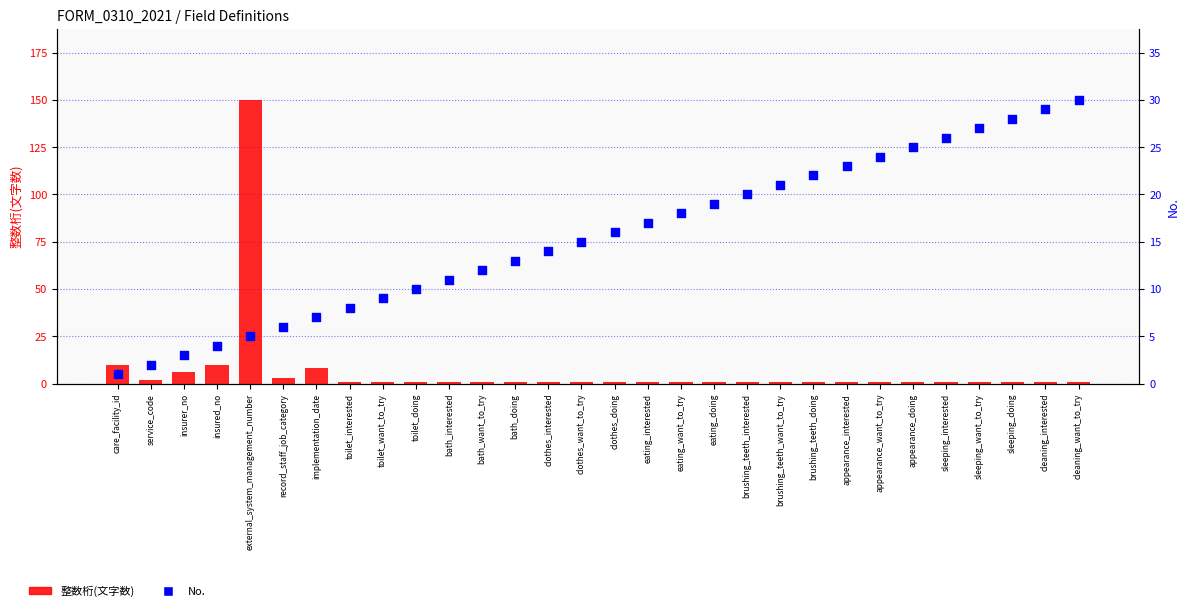

Which series reaches the minimum Y coordinate?

整数桁(文字数)